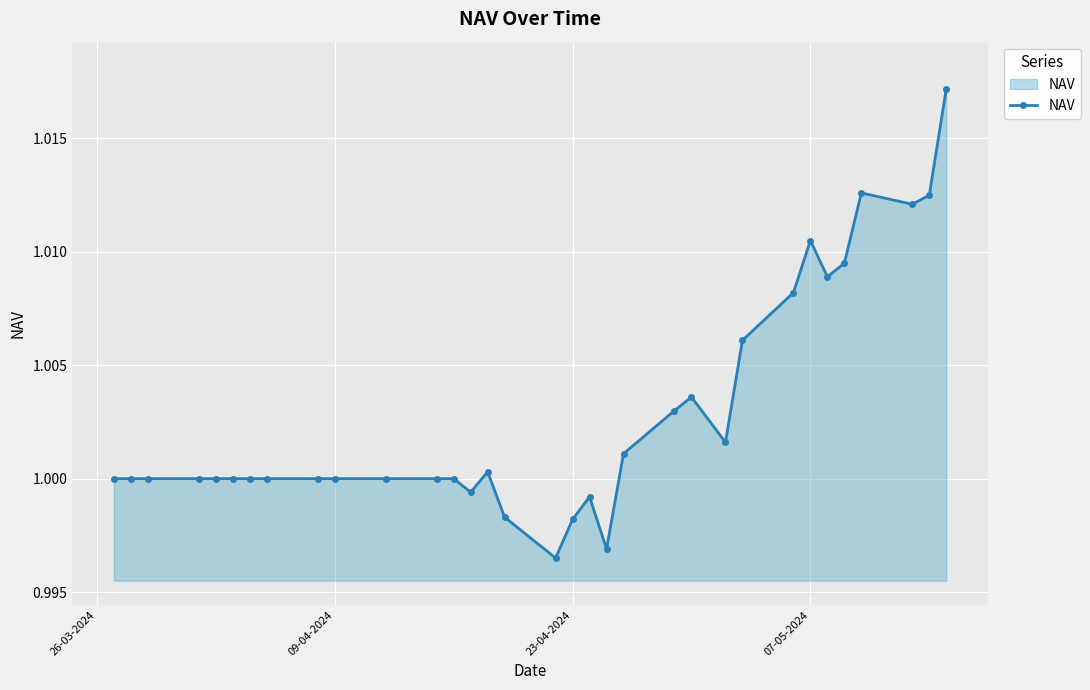

True or false: there are more than 2 points higher than both neighbors.

True